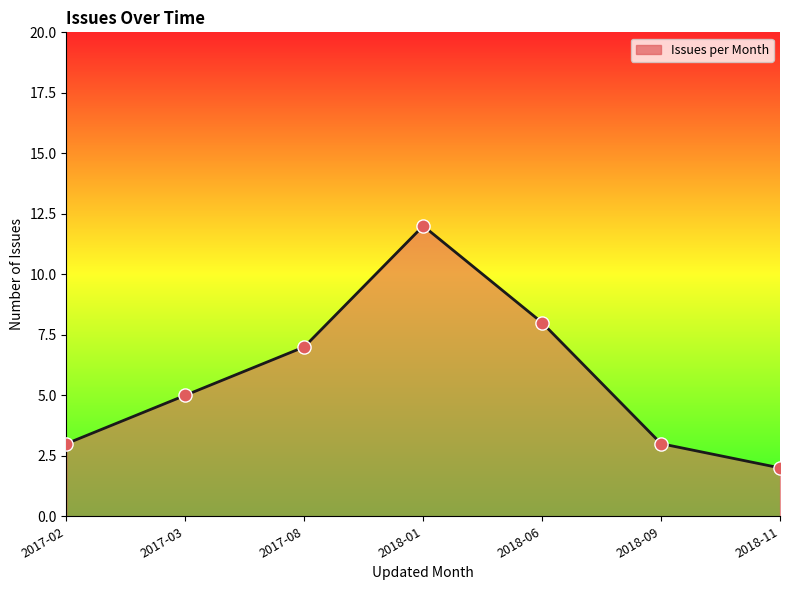

What is the ratio of the value at 2018-06 to the value at 2017-08?

1.1